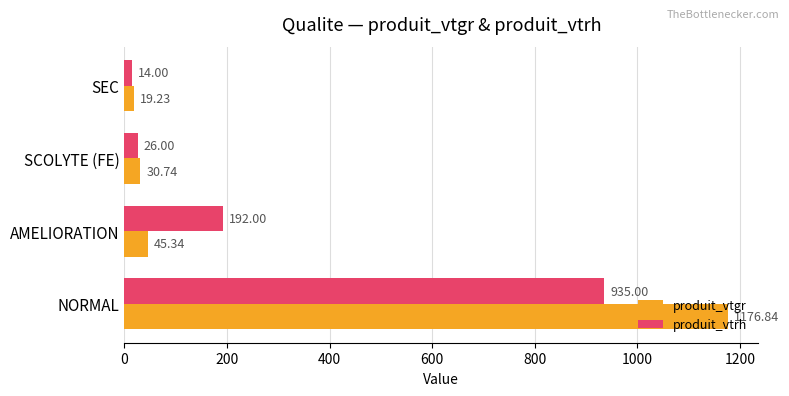

Which series has the widest spread of values?

produit_vtgr